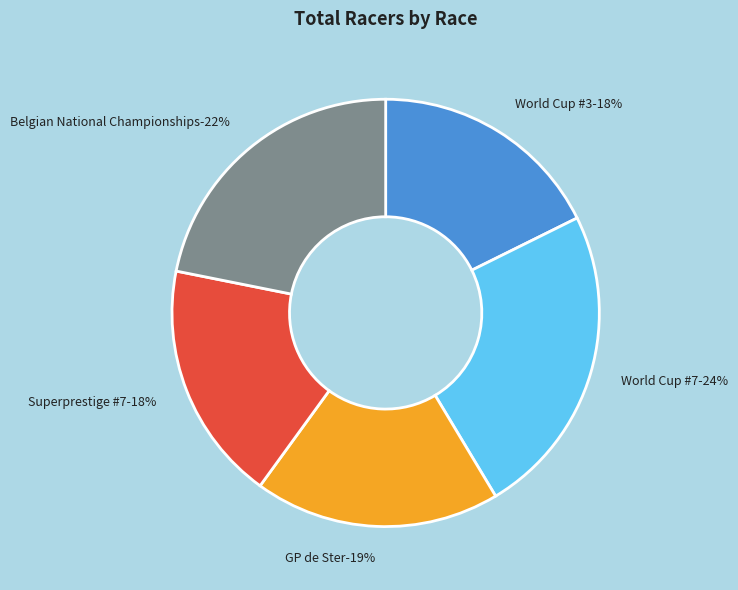

Count the number of slices in the pie.

5